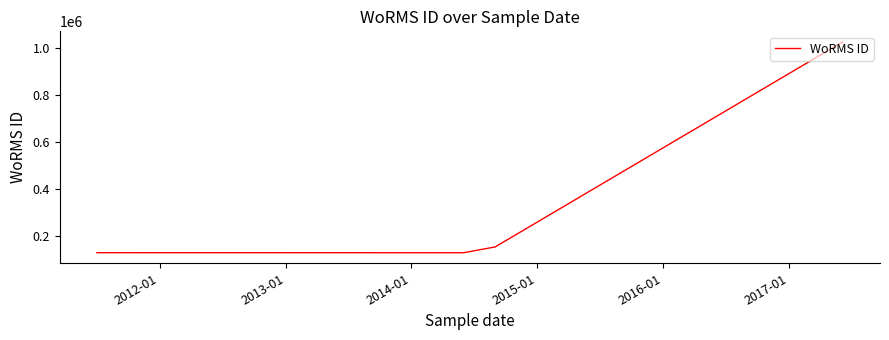

What is the difference between the maximum and minimum values?

899779